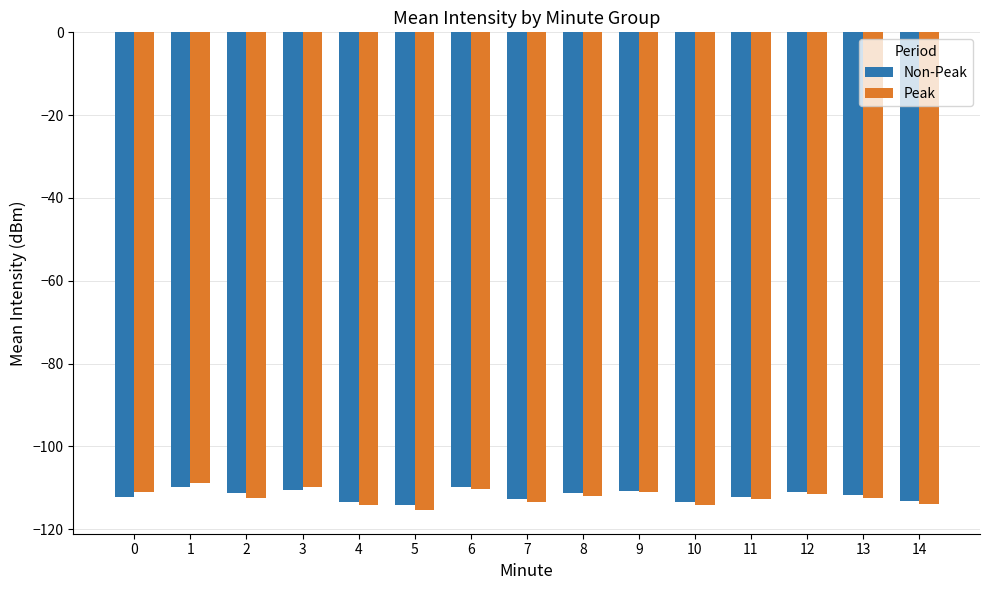

What are all the series names shown in the legend?

Non-Peak, Peak